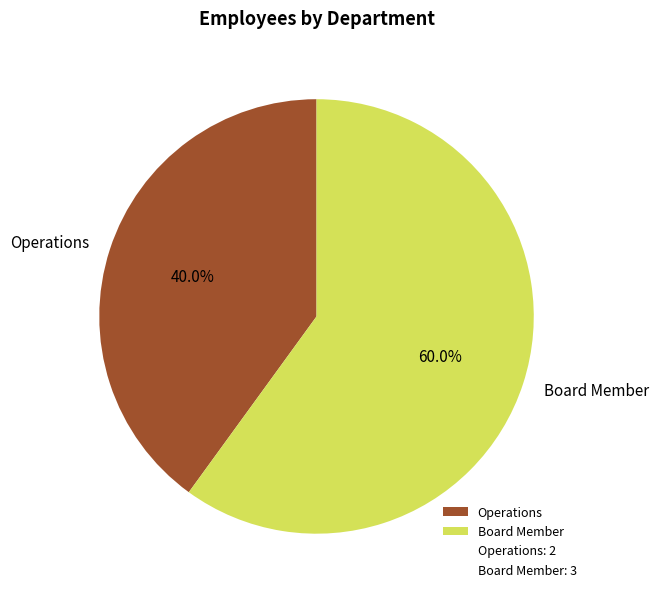

True or false: Board Member accounts for 47% of the total.

False